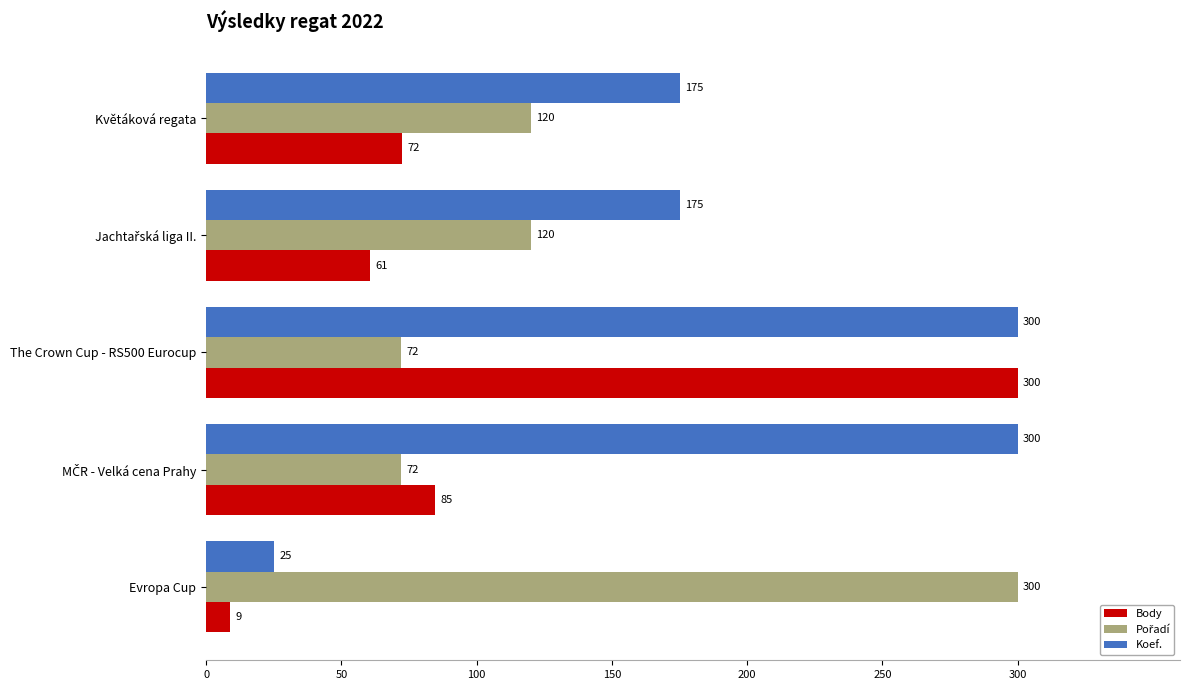

Which series has the largest range (max minus min)?

Body